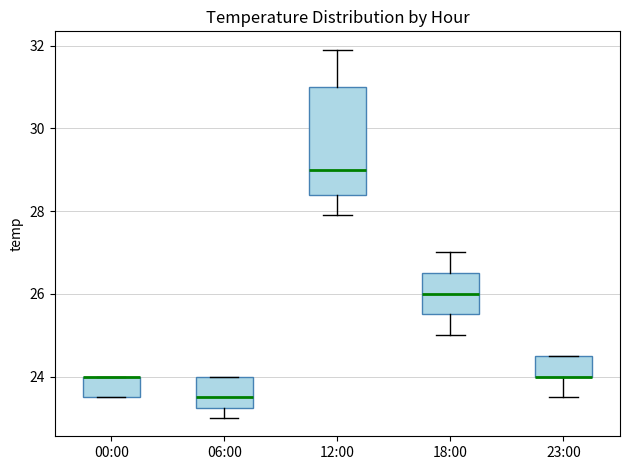

Where does the lower whisker of the box for 12:00 end on the y-axis? The values are not printed on the chart, so give them approximately, as read against the axis.

28.0